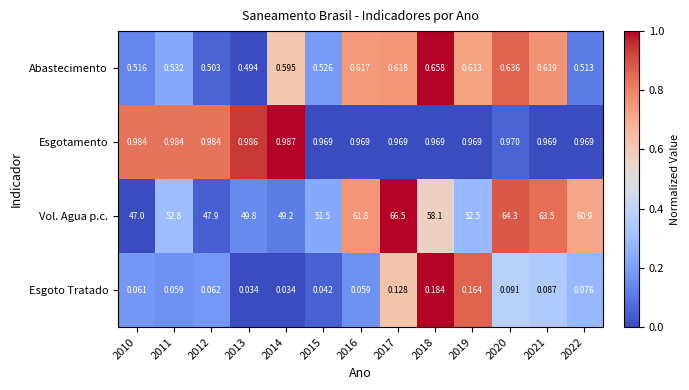

Which series has the largest total across all categories?

Vol. Agua p.c.